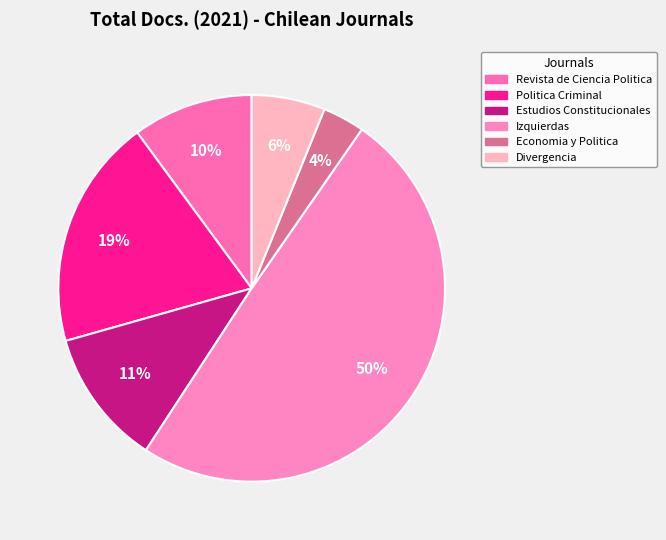

True or false: Estudios Constitucionales accounts for 19% of the total.

False